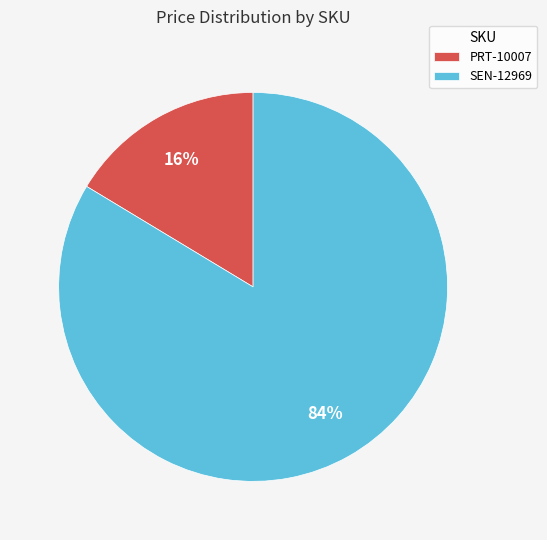

True or false: PRT-10007 accounts for 31% of the total.

False